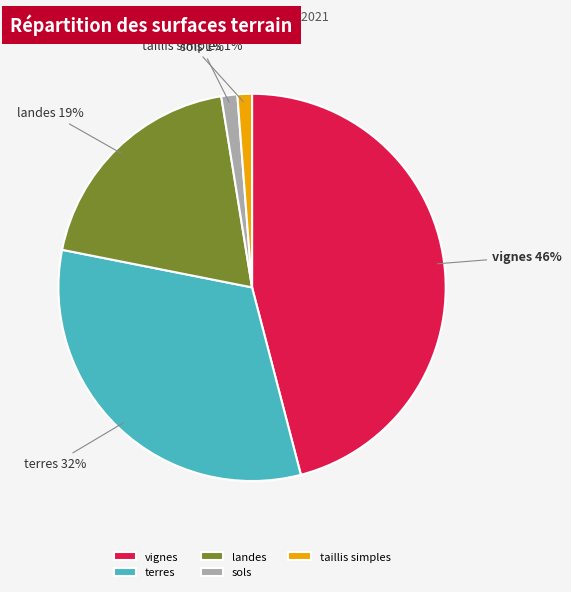

Does sols represent more than half of the total?

No